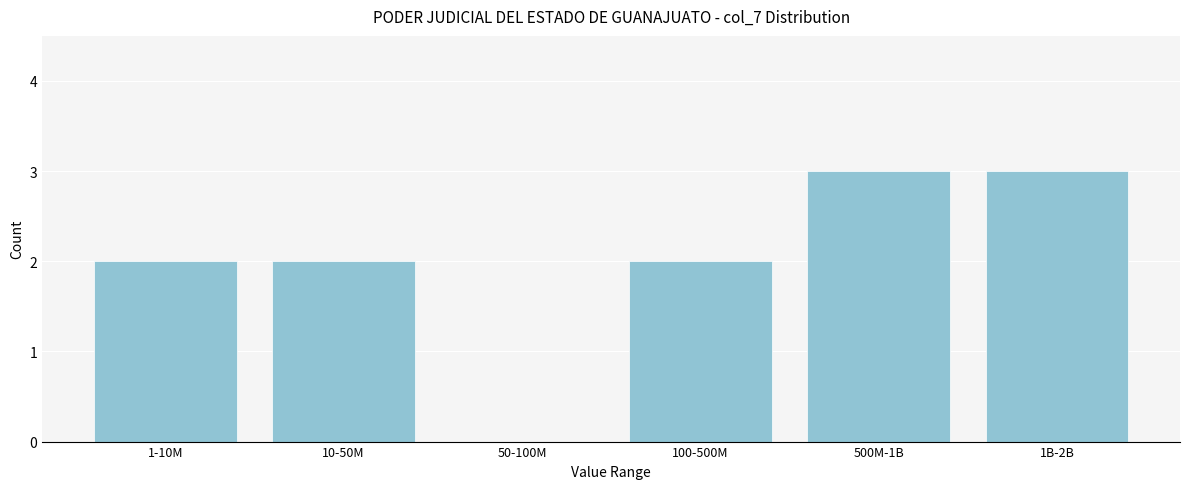

Reading left to right, list all the values displayed in this chart.

1-10M=2	10-50M=2	50-100M=0	100-500M=2	500M-1B=3	1B-2B=3